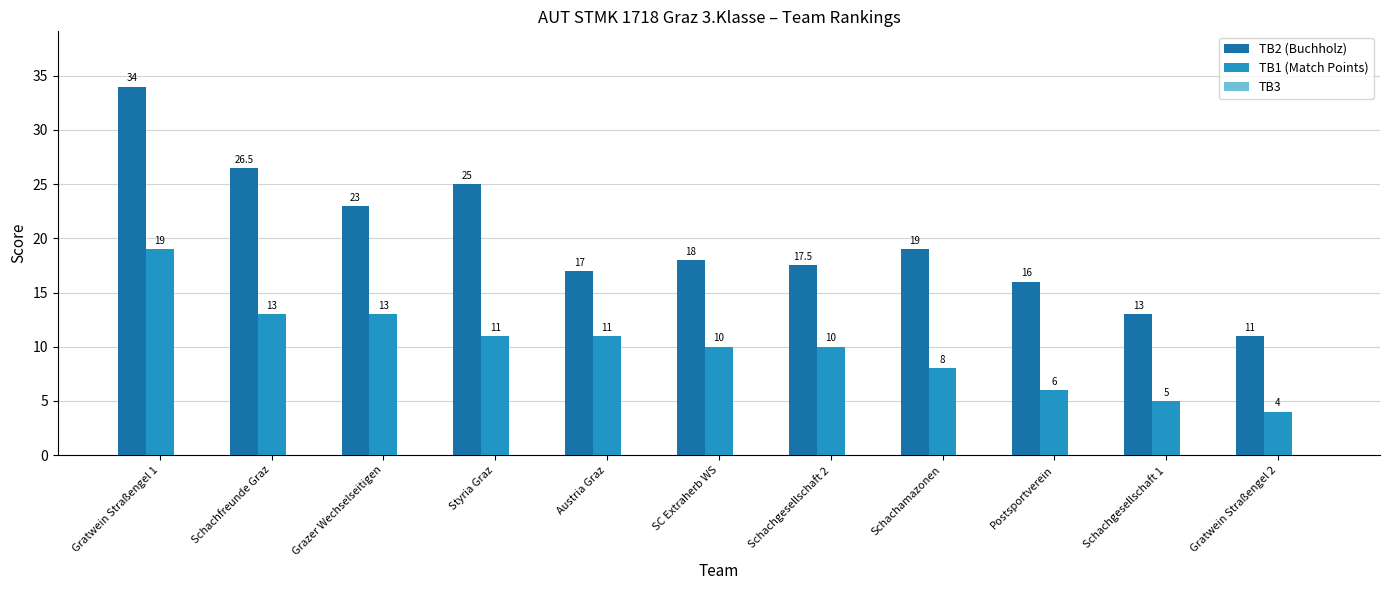

The value of TB2 (Buchholz) at Schachgesellschaft 1 is 21.3. True or false?

False